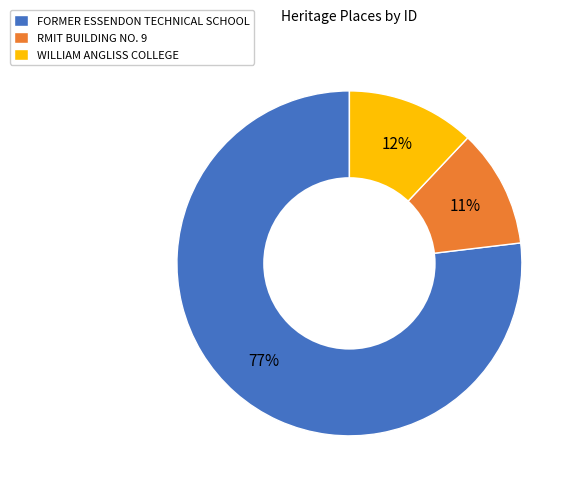

What is the largest slice in the pie chart?

FORMER ESSENDON TECHNICAL SCHOOL